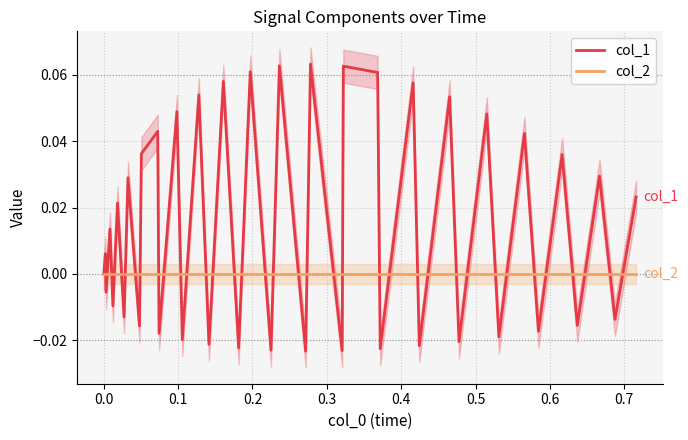

Which series has the widest spread of values?

col_1